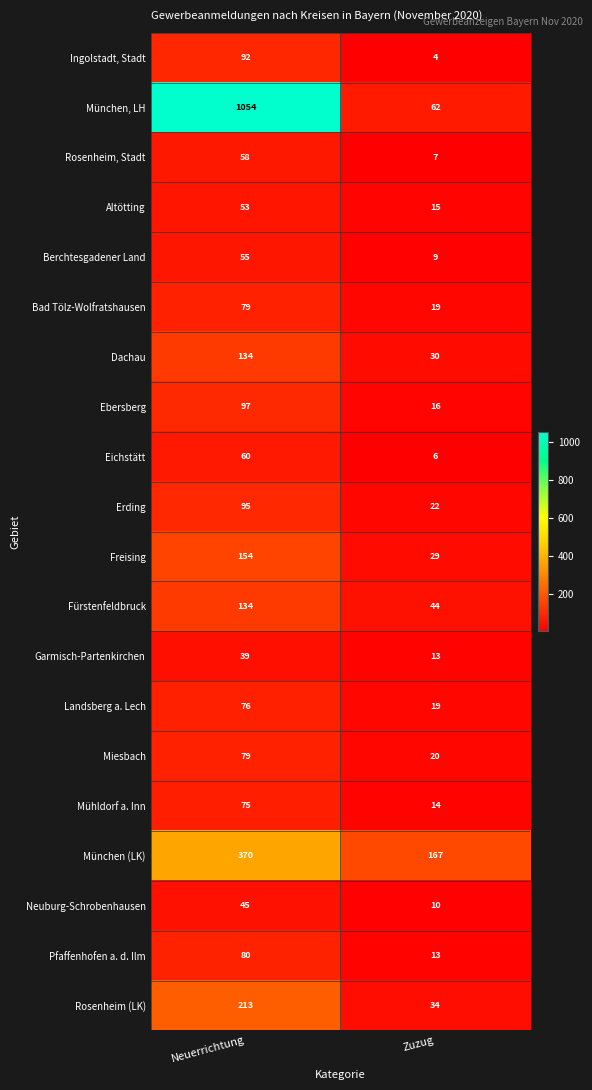

List the labels in order of Ebersberg value, largest first.

Neuerrichtung, Zuzug